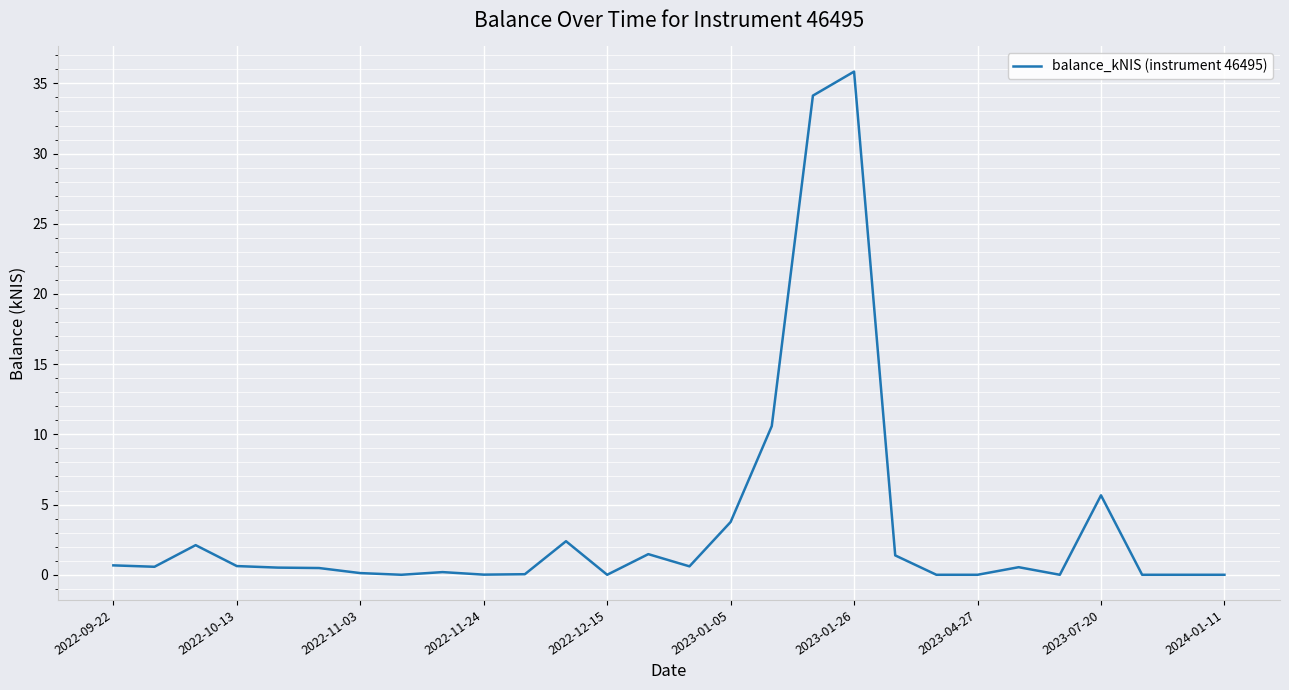

What is the maximum value shown in the chart?

35.8